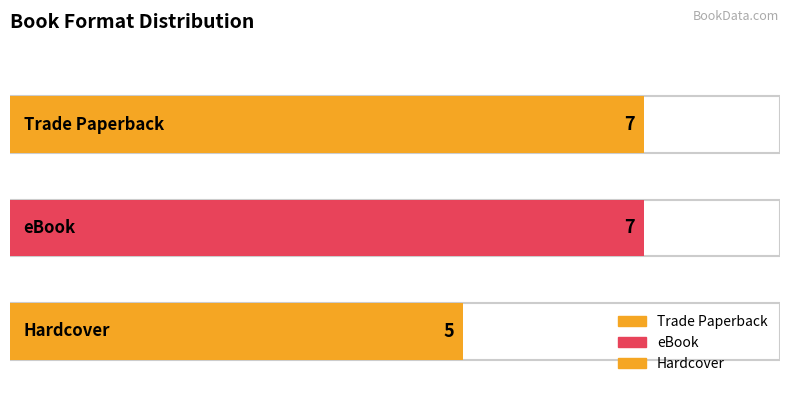

What is the label of the 2nd bar from the left?

eBook